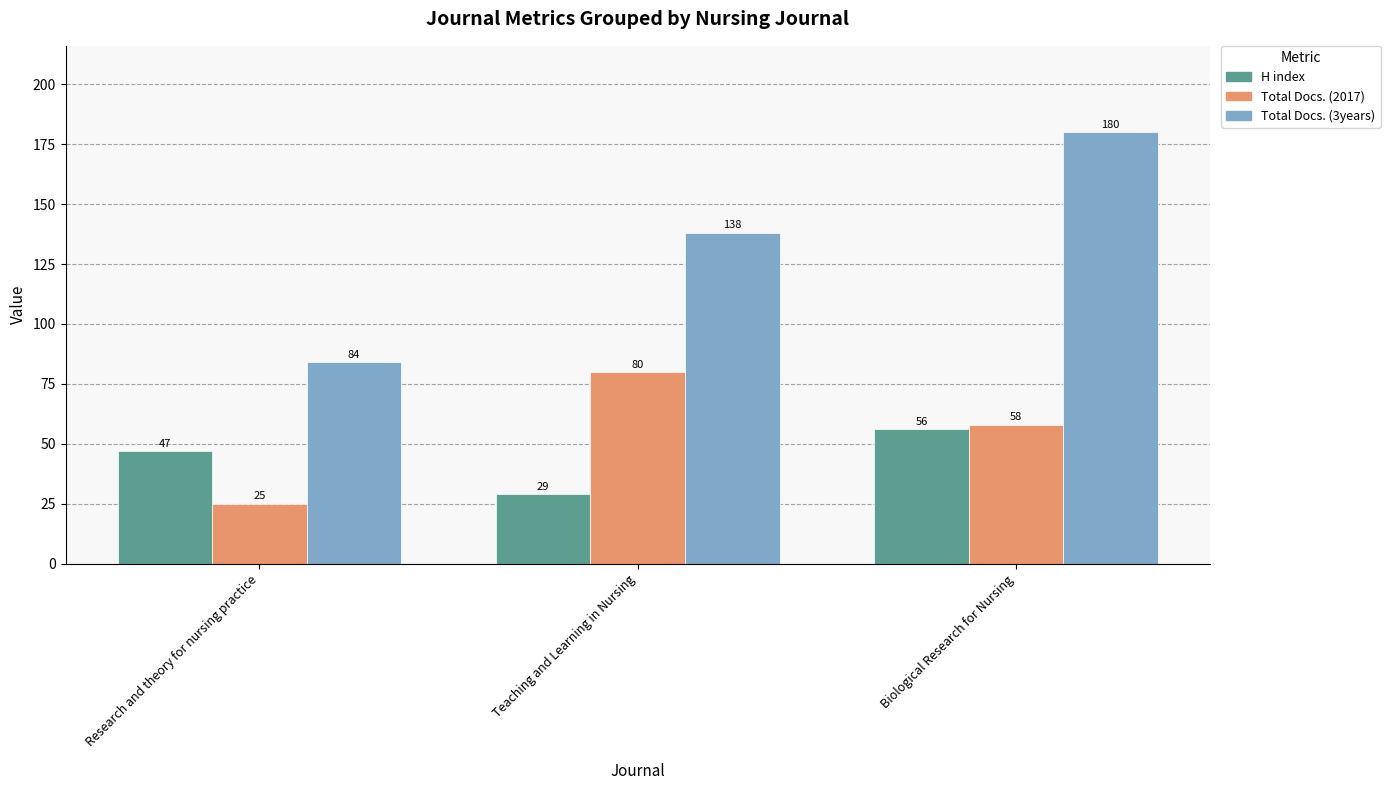

What is the highest value of the H index series?

56